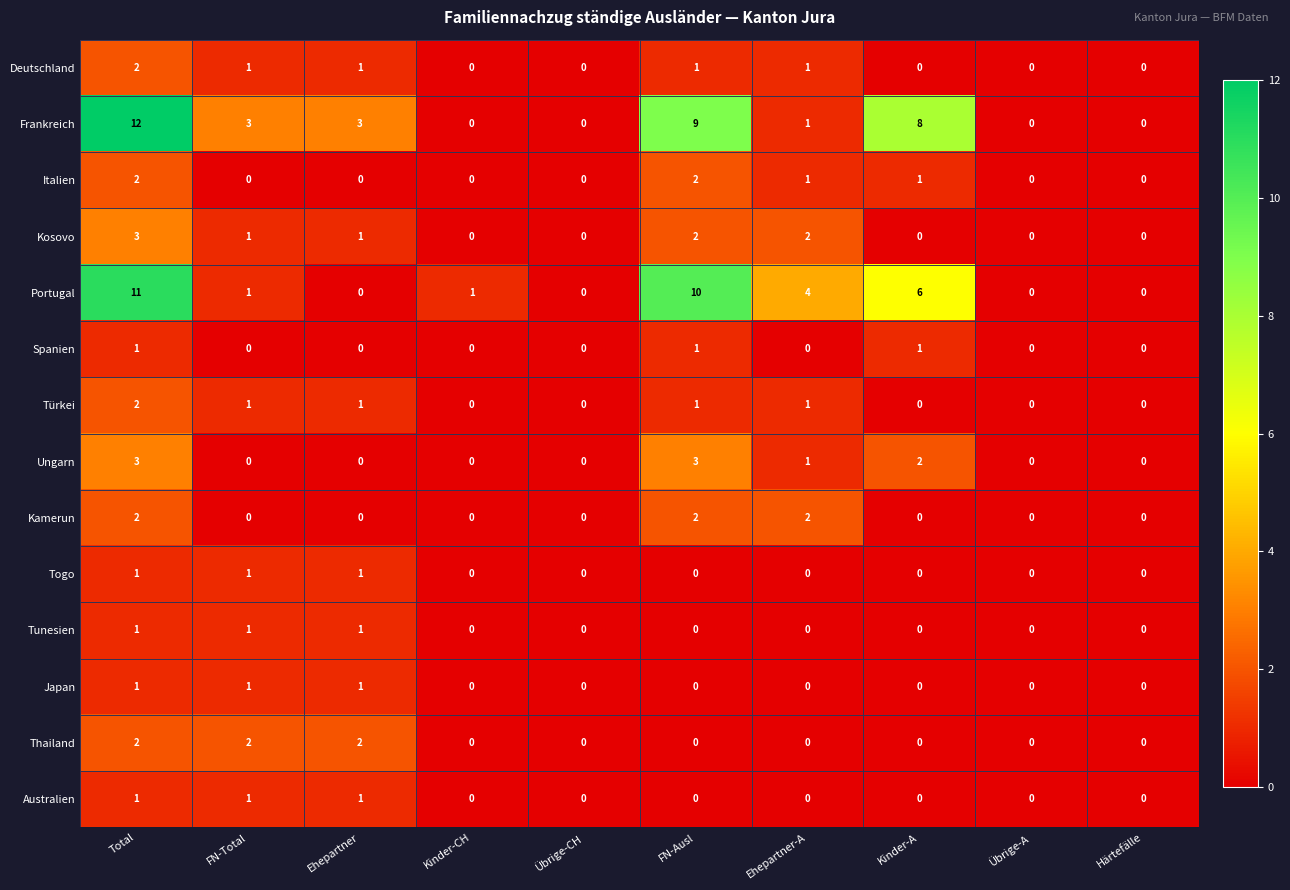

How many data points does each series have?

10